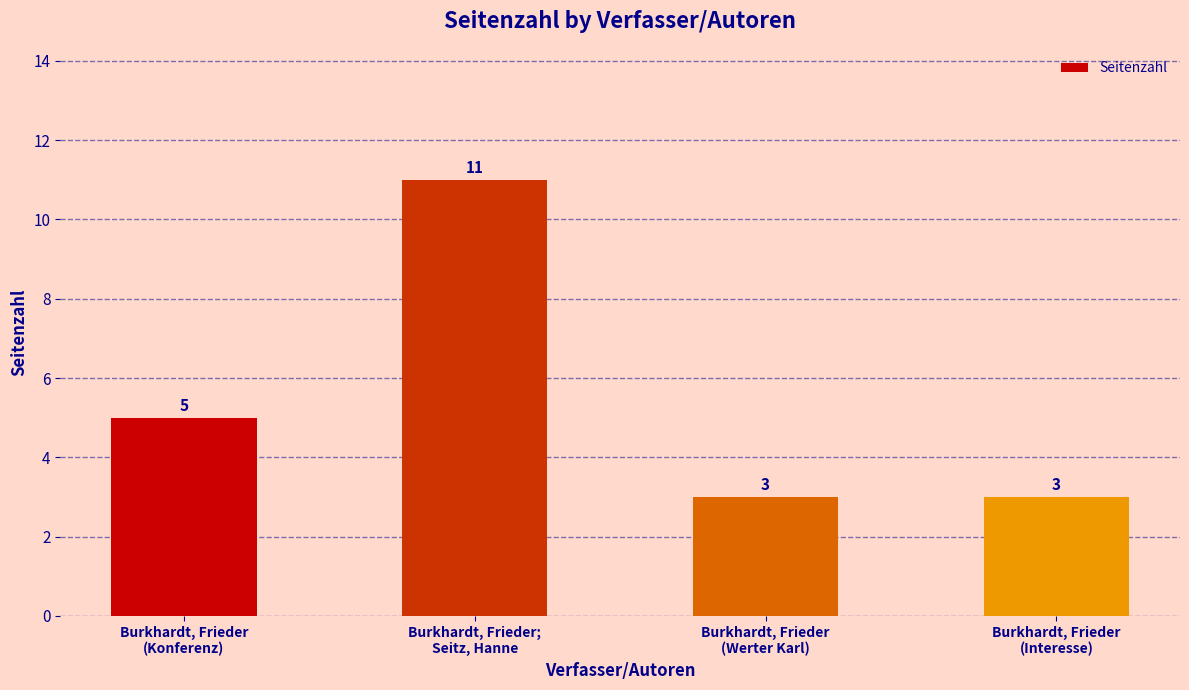

The value at Burkhardt, Frieder
(Interesse) is 5. True or false?

False